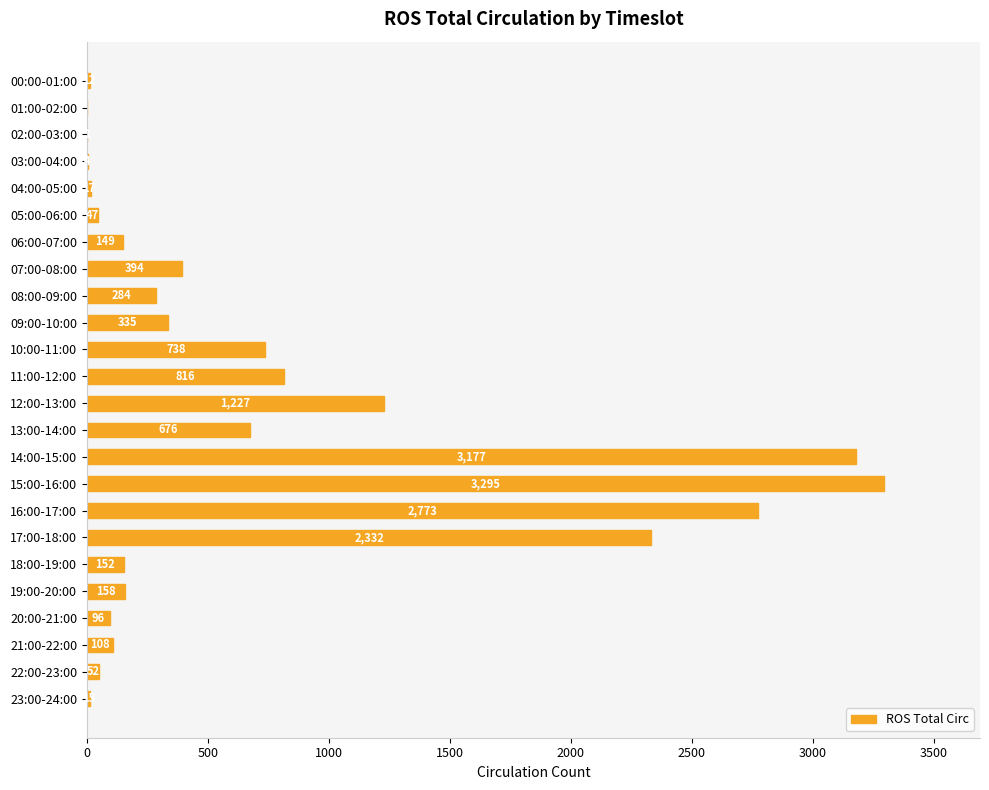

Reading top to bottom, transcribe all the data shown in this chart.

00:00-01:00=12	01:00-02:00=0	02:00-03:00=1	03:00-04:00=4	04:00-05:00=17	05:00-06:00=47	06:00-07:00=149	07:00-08:00=394	08:00-09:00=284	09:00-10:00=335	10:00-11:00=738	11:00-12:00=816	12:00-13:00=1227	13:00-14:00=676	14:00-15:00=3177	15:00-16:00=3295	16:00-17:00=2773	17:00-18:00=2332	18:00-19:00=152	19:00-20:00=158	20:00-21:00=96	21:00-22:00=108	22:00-23:00=52	23:00-24:00=15